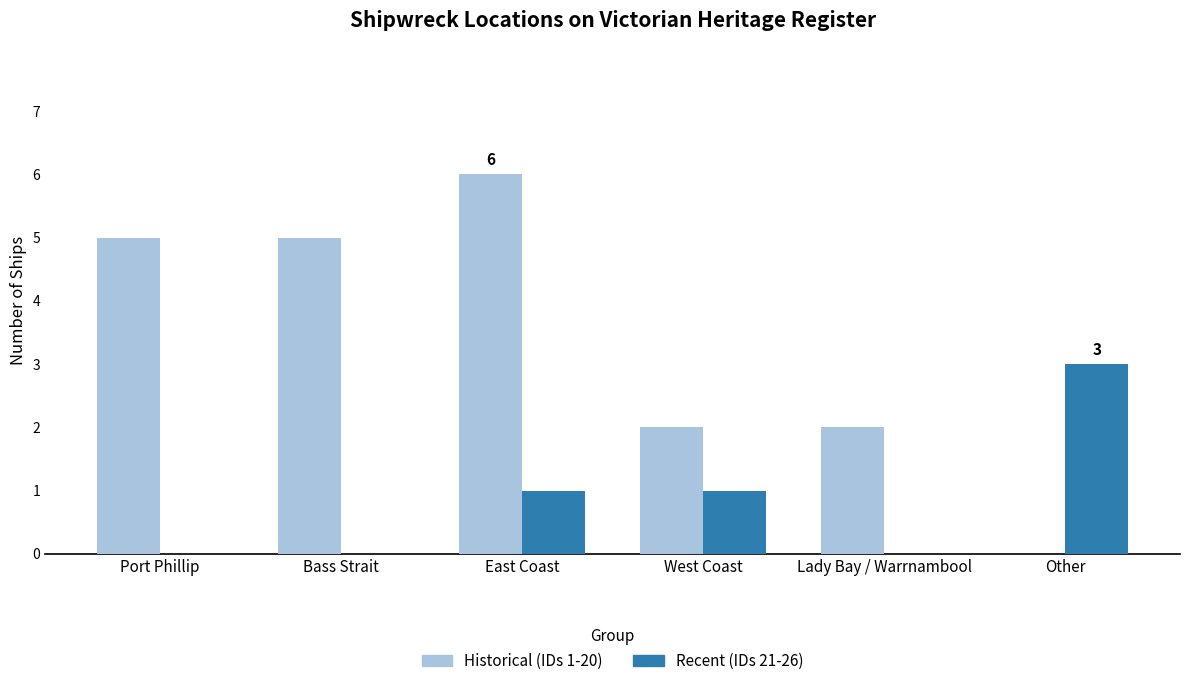

Count the number of categories in the chart.

6